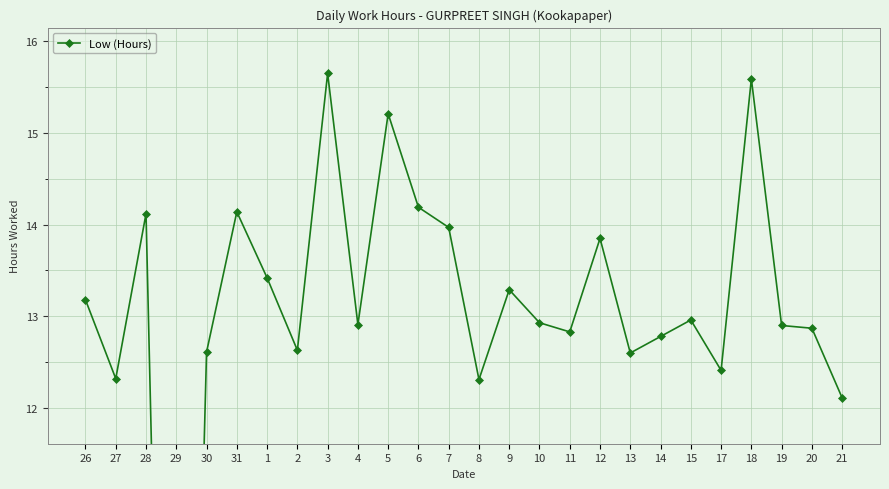

What is the label of the 13th point from the right?

8